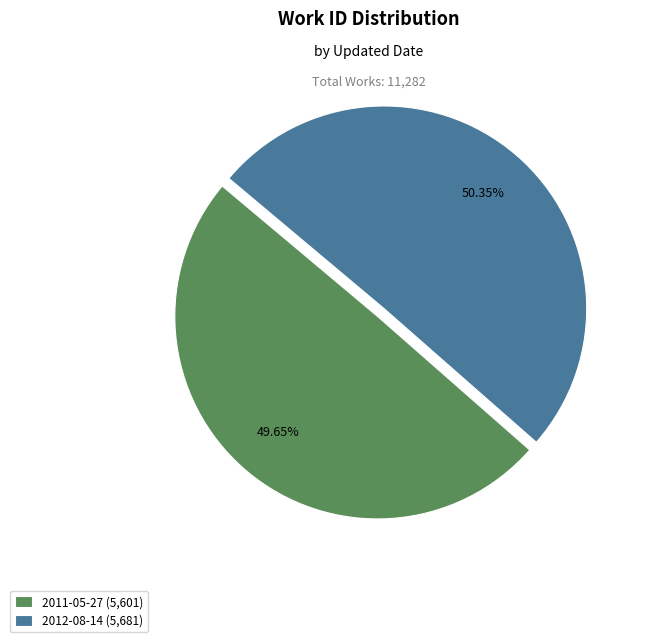

What percentage is the 2011-05-27 slice, to the nearest percent?

50%